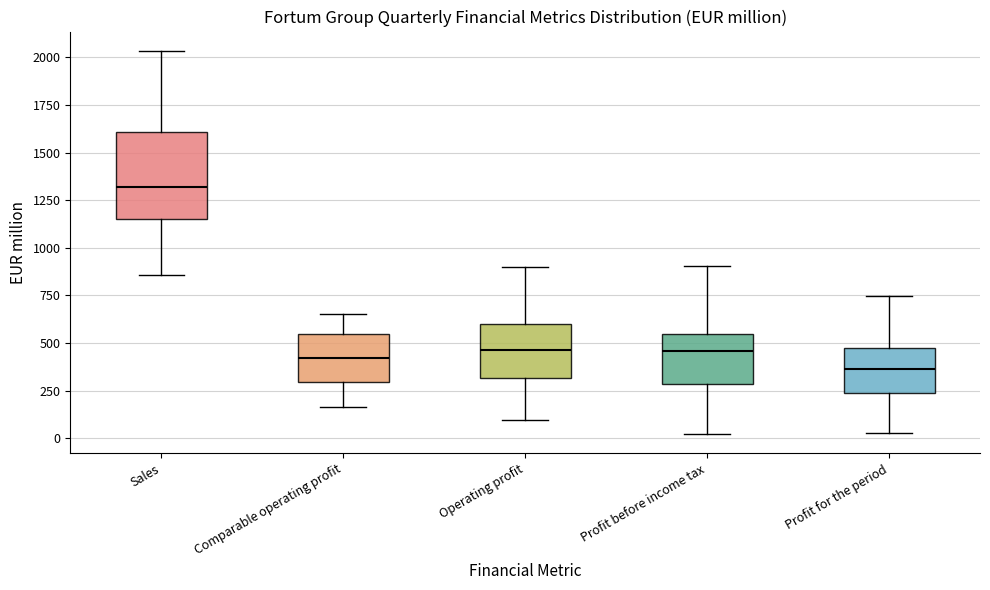

Which box's median line is the highest?

Sales